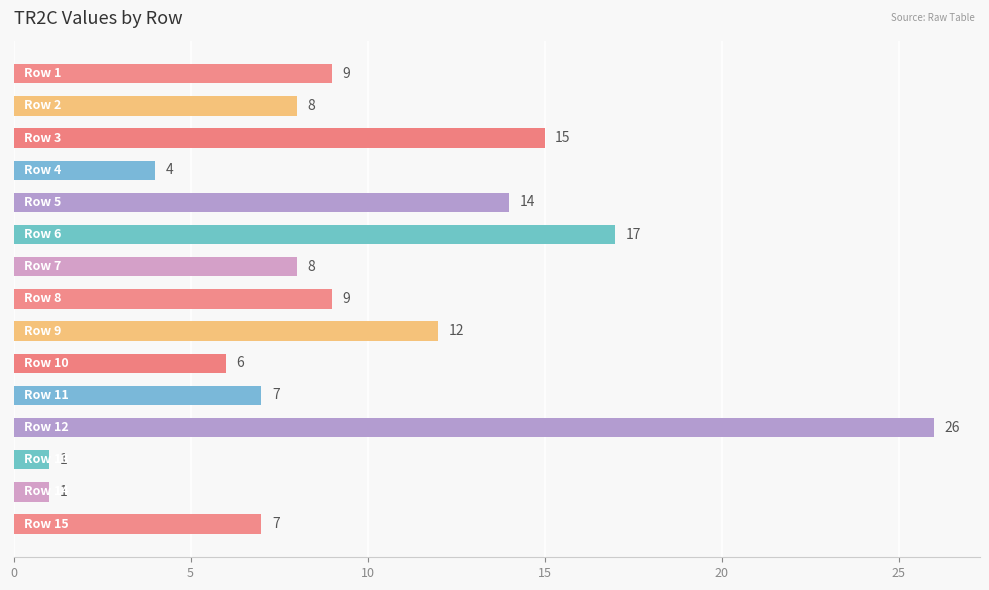

What is the difference between the second highest and second lowest values?

16